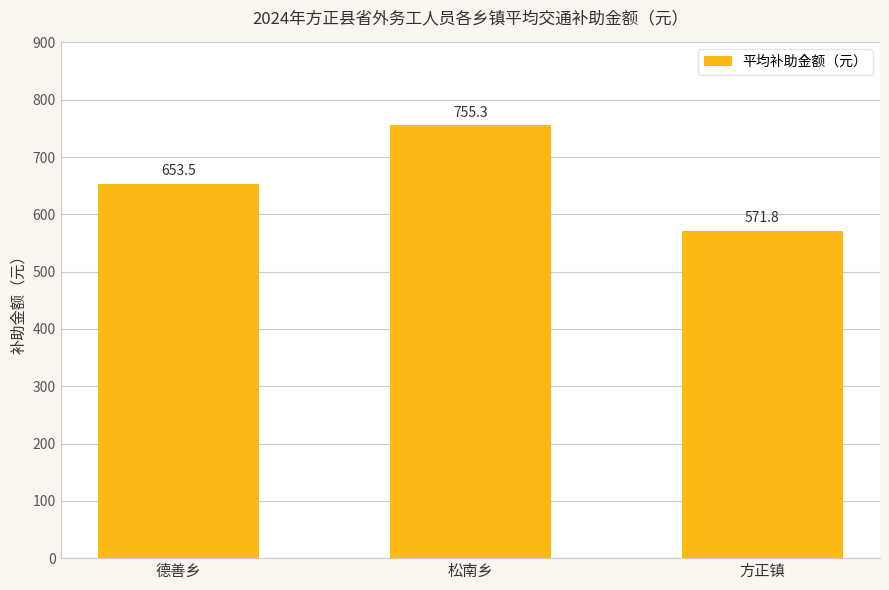

Between 松南乡 and 德善乡, which is larger?

松南乡